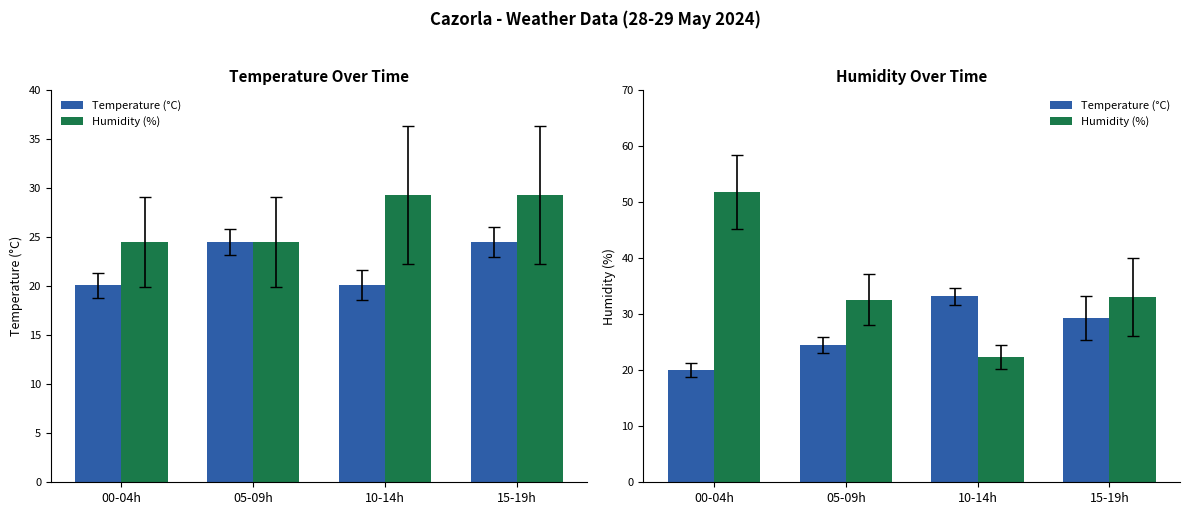

Are the bars horizontal?

No